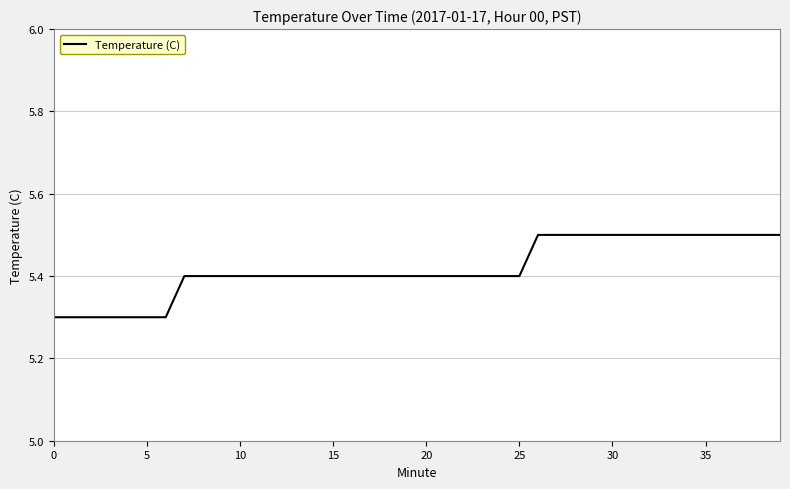

What is the maximum value shown in the chart?

5.5